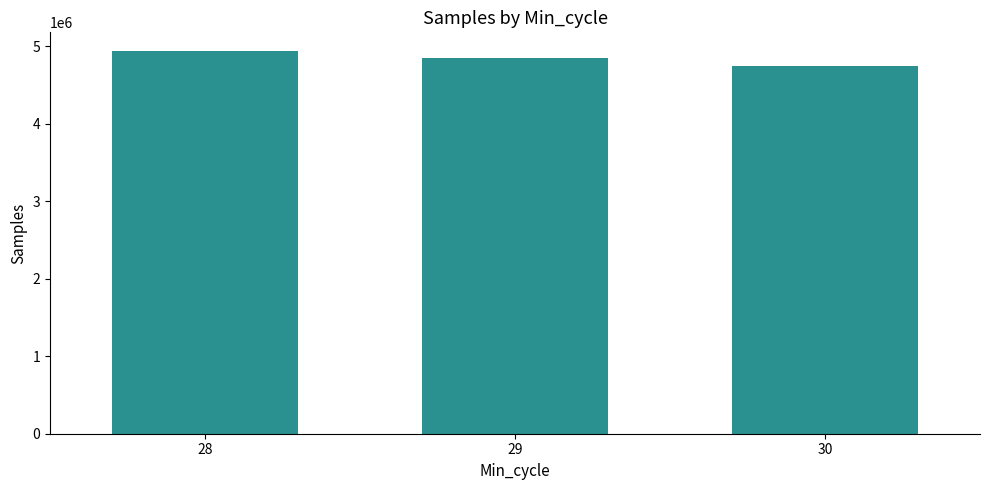

What is the sum of all values?

14518586